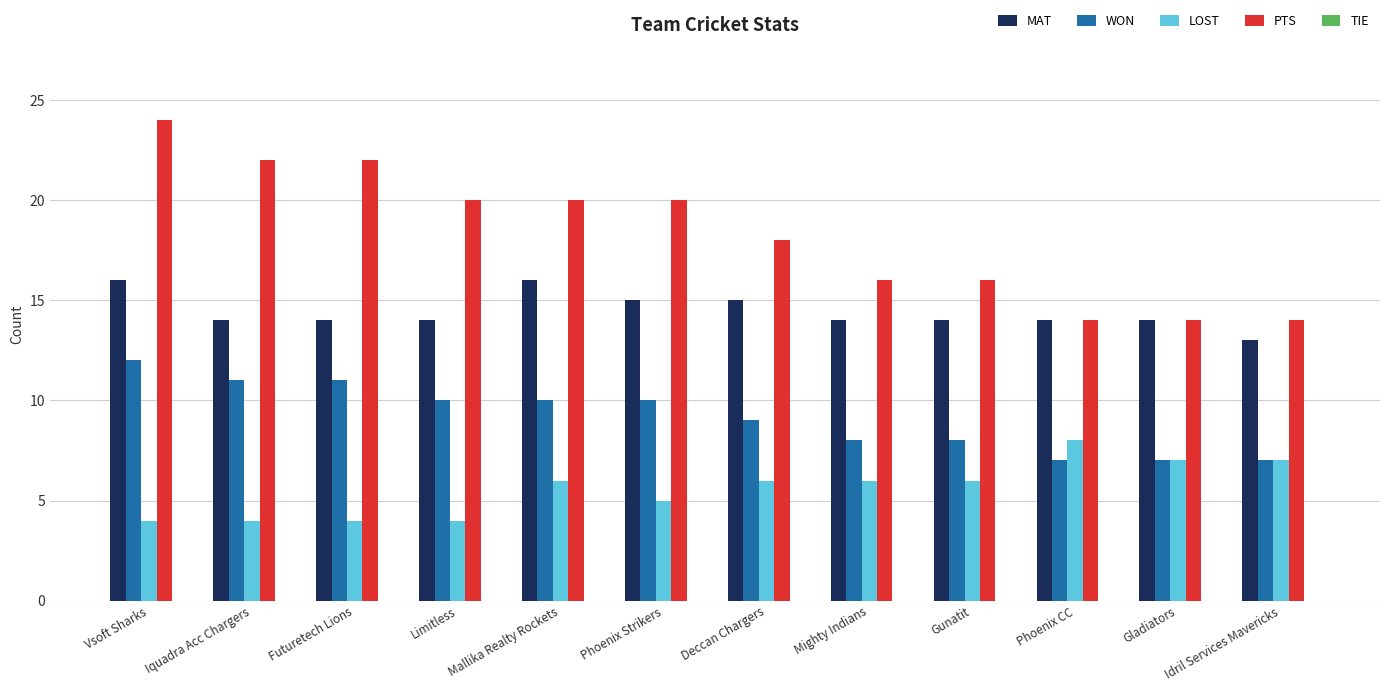

The value of WON at Idril Services Mavericks is 7. True or false?

True